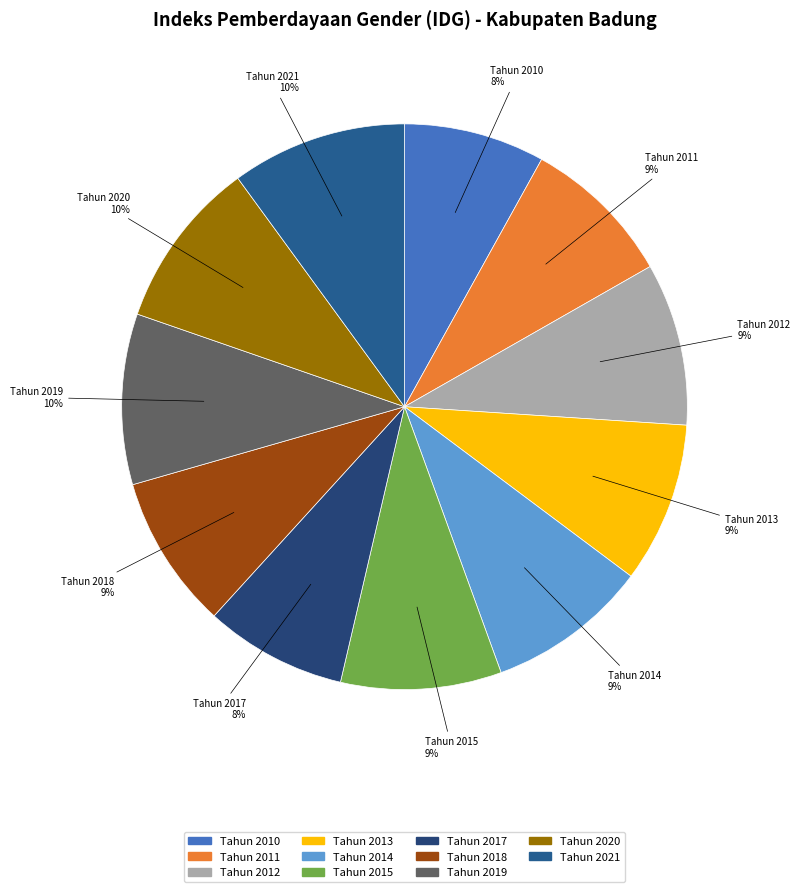

To the nearest percent, what portion does Tahun 2014 represent?

9%